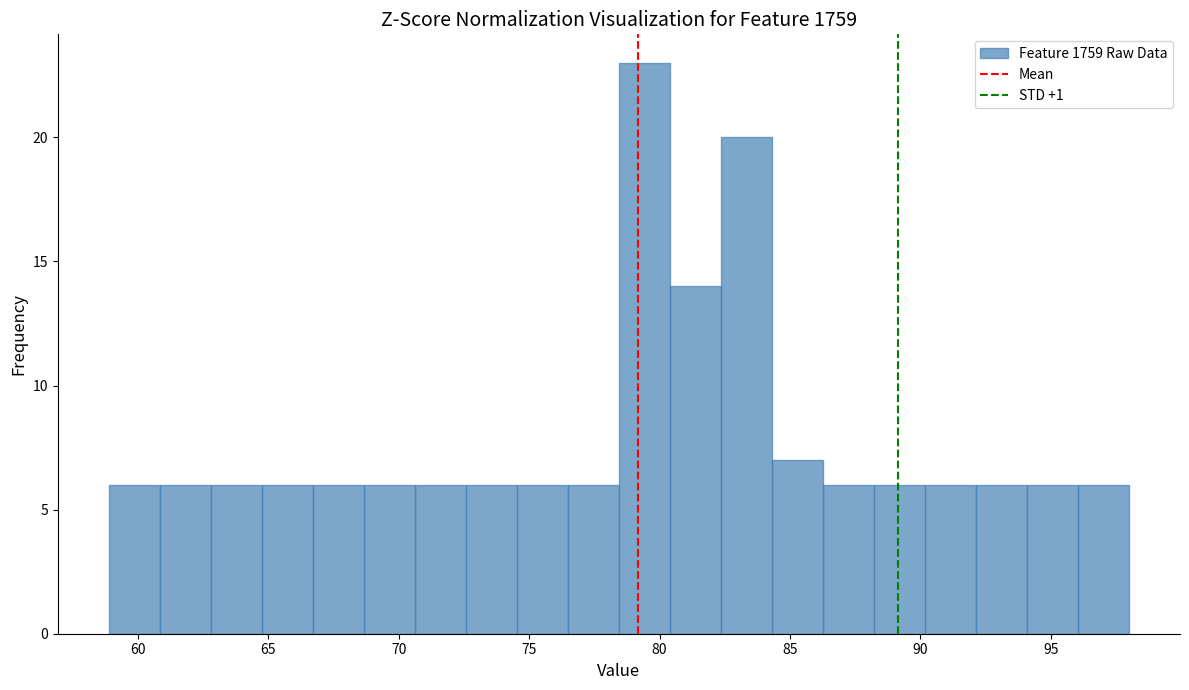

Read against the x-axis, roughly where is the centre of the tallest bar?

79.5